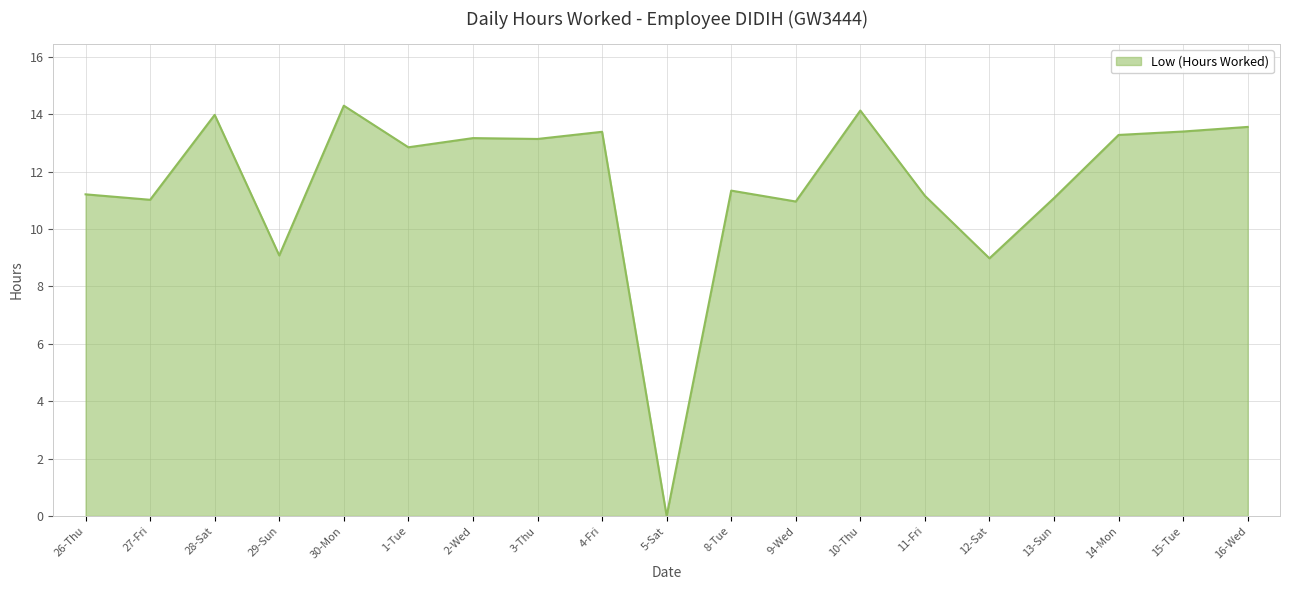

True or false: the data shows 2.3 at 27-Fri.

False